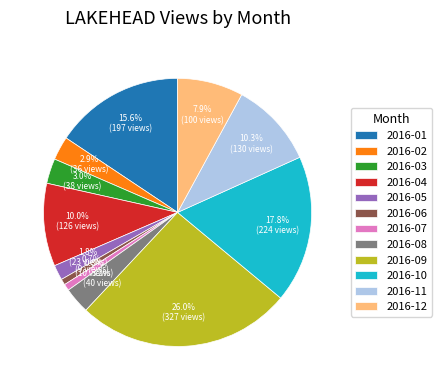

Between 2016-11 and 2016-06, which is larger?

2016-11